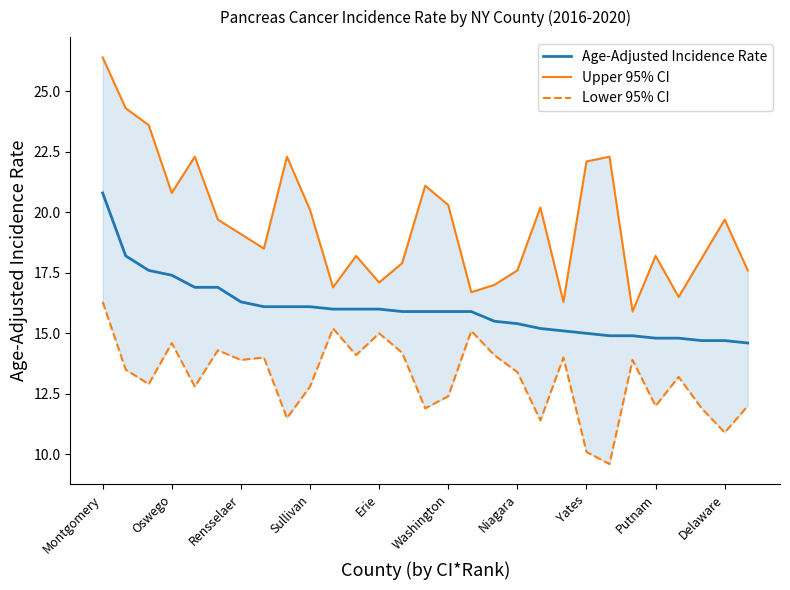

True or false: Age-Adjusted Incidence Rate has a value of 16.0 at 11.

True